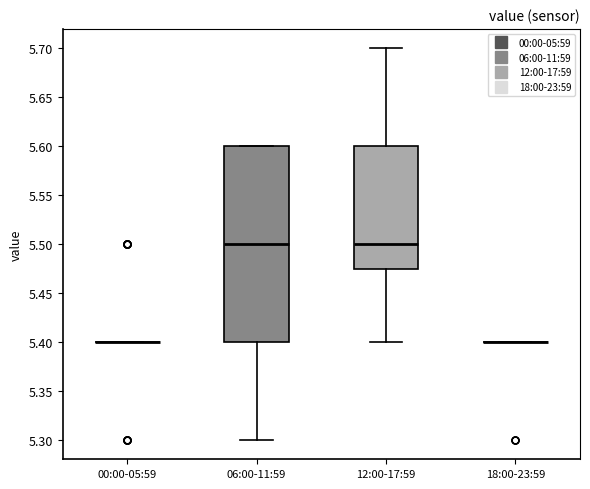

Where does the lower whisker of the box for 12:00-17:59 end on the y-axis? The values are not printed on the chart, so give them approximately, as read against the axis.

5.400